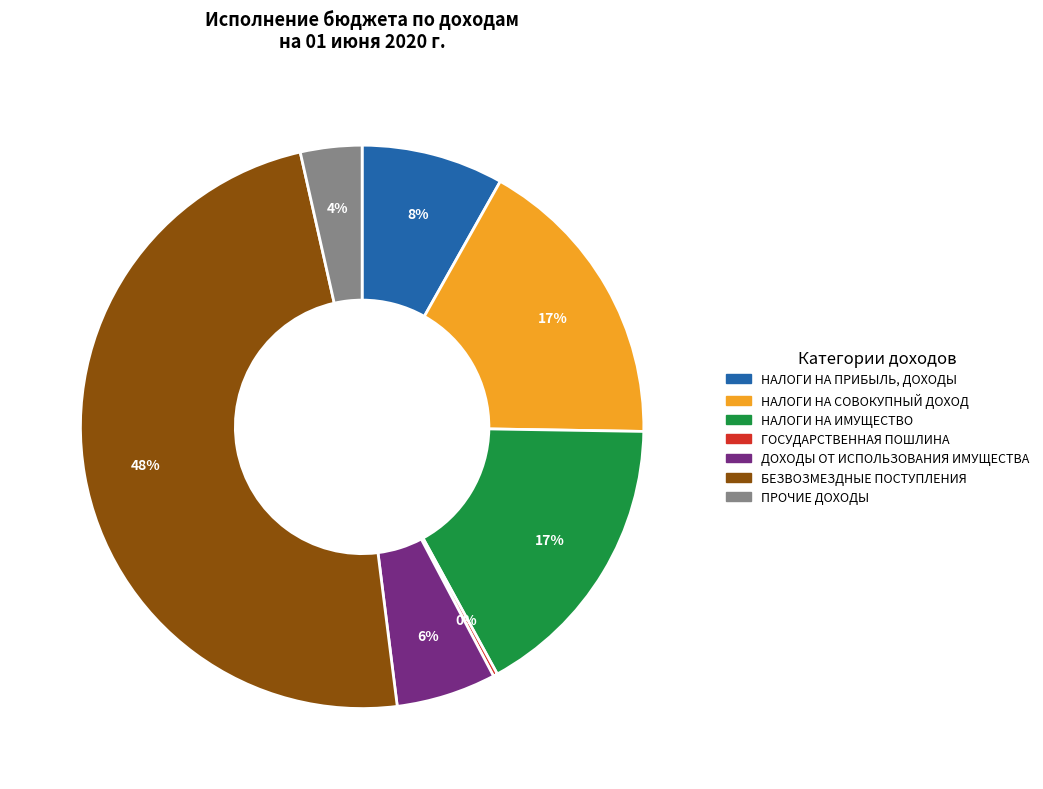

Which slice is the largest?

БЕЗВОЗМЕЗДНЫЕ ПОСТУПЛЕНИЯ